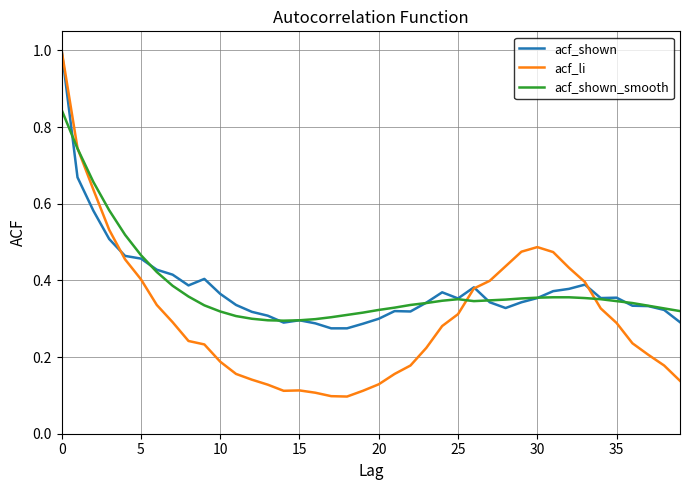

Which series has the largest range (max minus min)?

acf_li